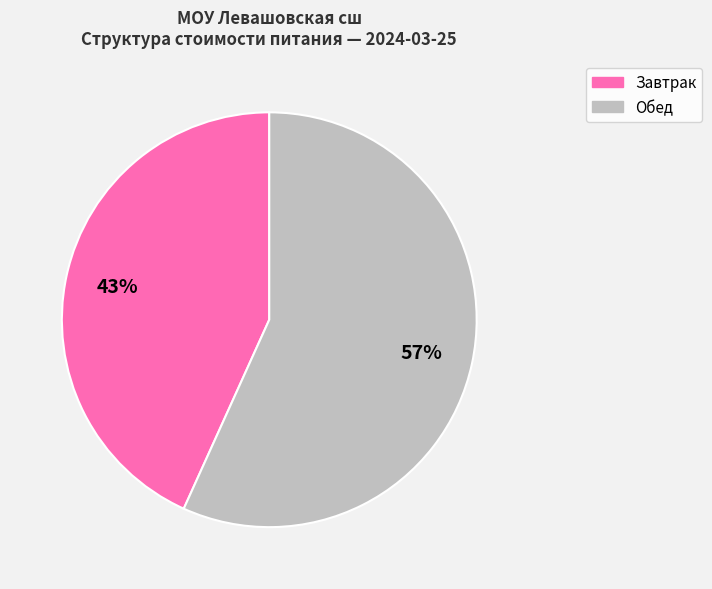

How many segments does this pie chart have?

2